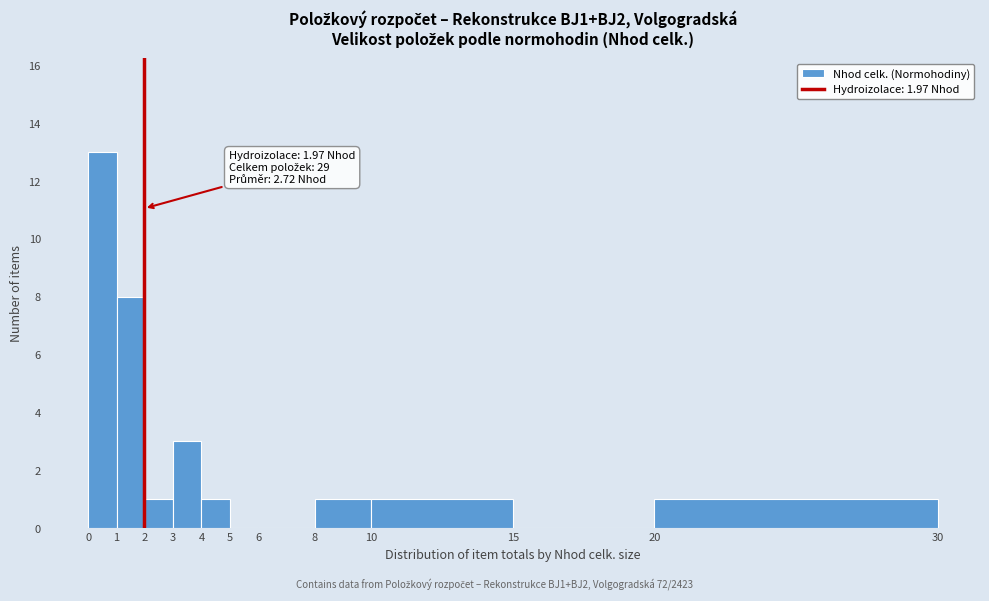

Which range on the x-axis has the tallest bar?

0 to 1